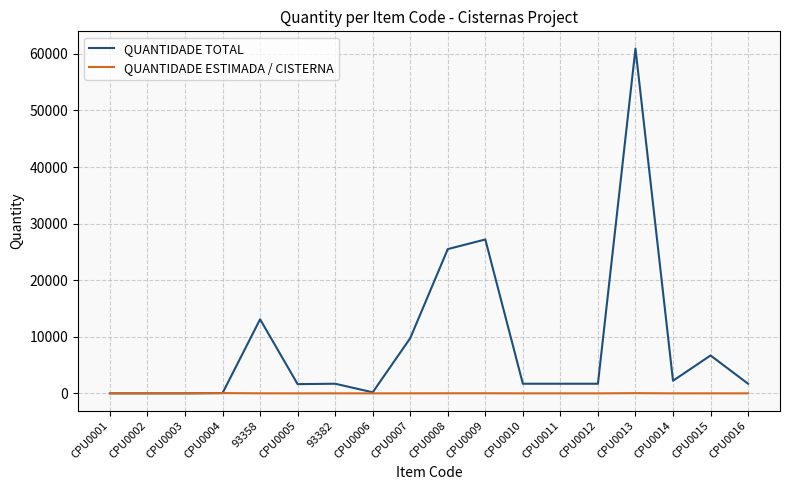

At CPU0016, list the series in order from largest to smallest.

QUANTIDADE TOTAL, QUANTIDADE ESTIMADA / CISTERNA